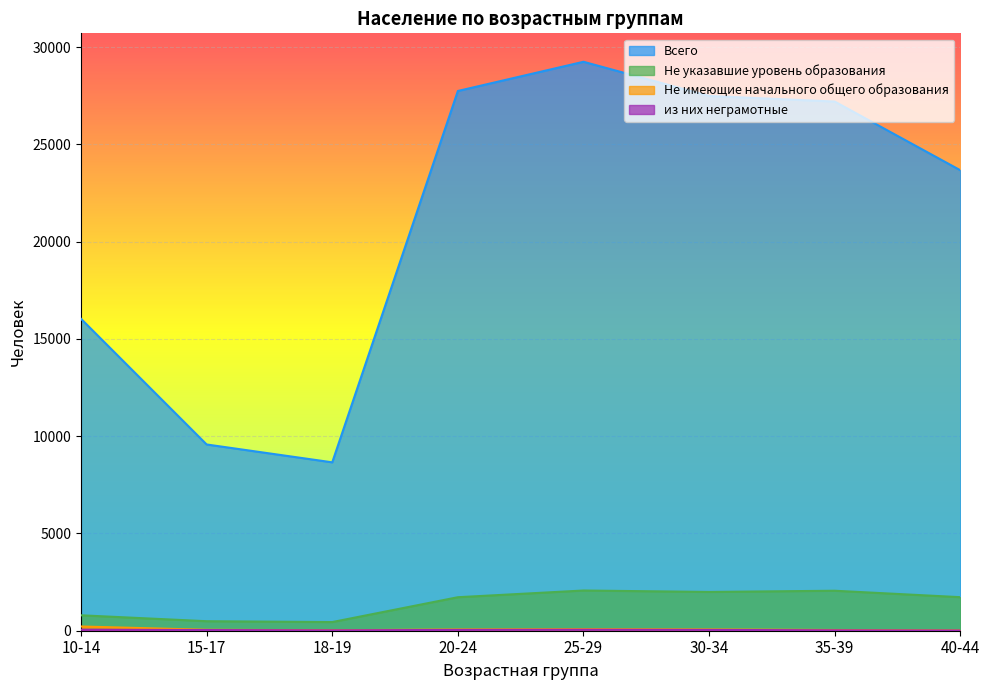

Reading right to left, transcribe all the data shown in this chart.

Всего: 40-44=23668	35-39=27198	30-34=27486	25-29=29243	20-24=27742	18-19=8655	15-17=9573	10-14=16031
Не указавшие уровень образования: 40-44=1724	35-39=2055	30-34=1993	25-29=2067	20-24=1722	18-19=445	15-17=489	10-14=793
Не имеющие начального общего образования: 40-44=16	35-39=38	30-34=65	25-29=81	20-24=64	18-19=24	15-17=48	10-14=218
из них неграмотные: 40-44=10	35-39=21	30-34=42	25-29=53	20-24=42	18-19=19	15-17=35	10-14=53